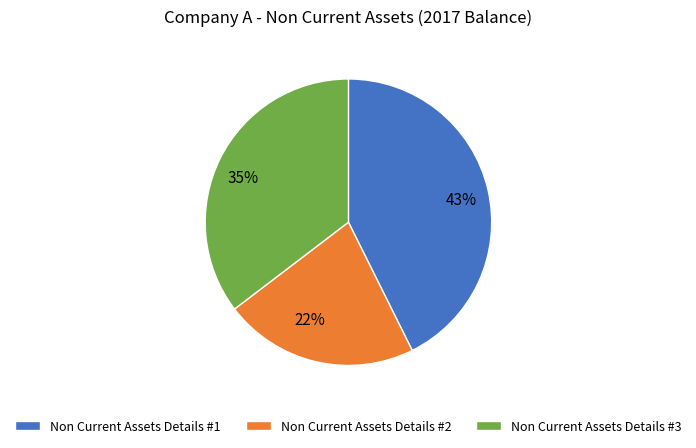

Do 35% and 43% together represent more than half of the pie?

Yes